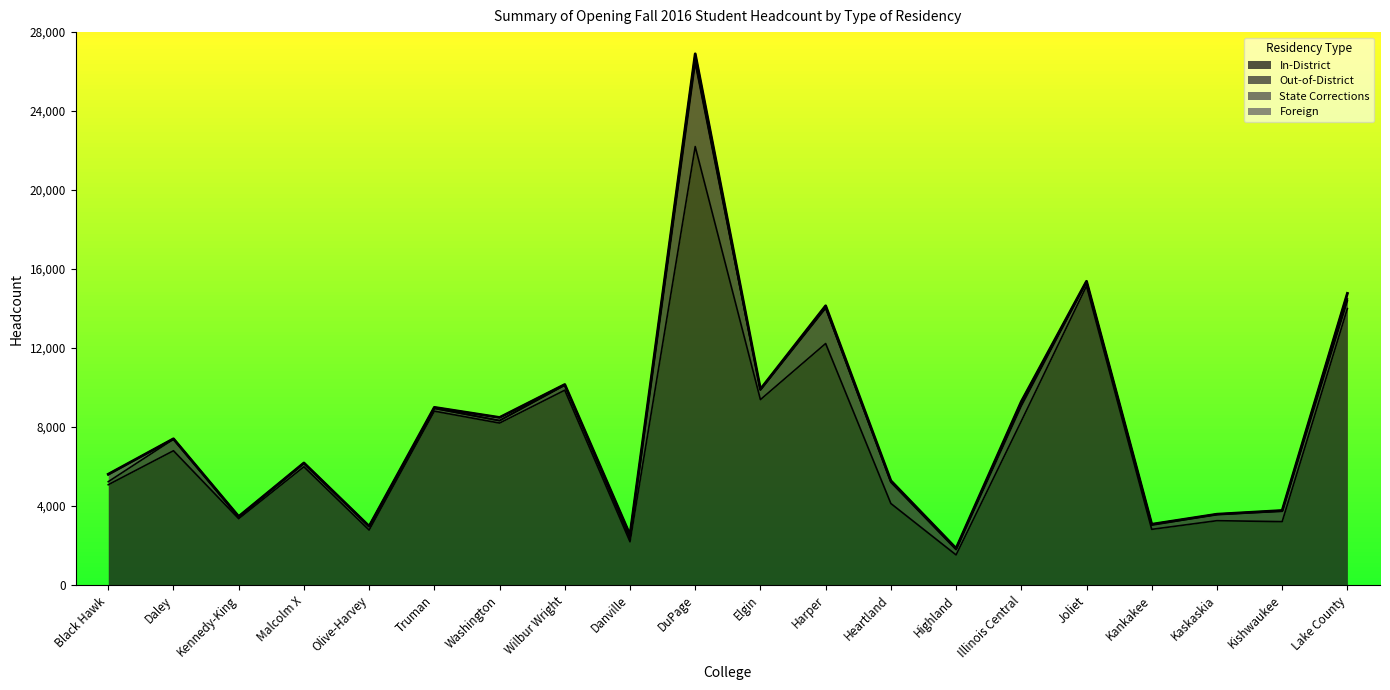

How many intersections are there between State Corrections and Foreign?

9